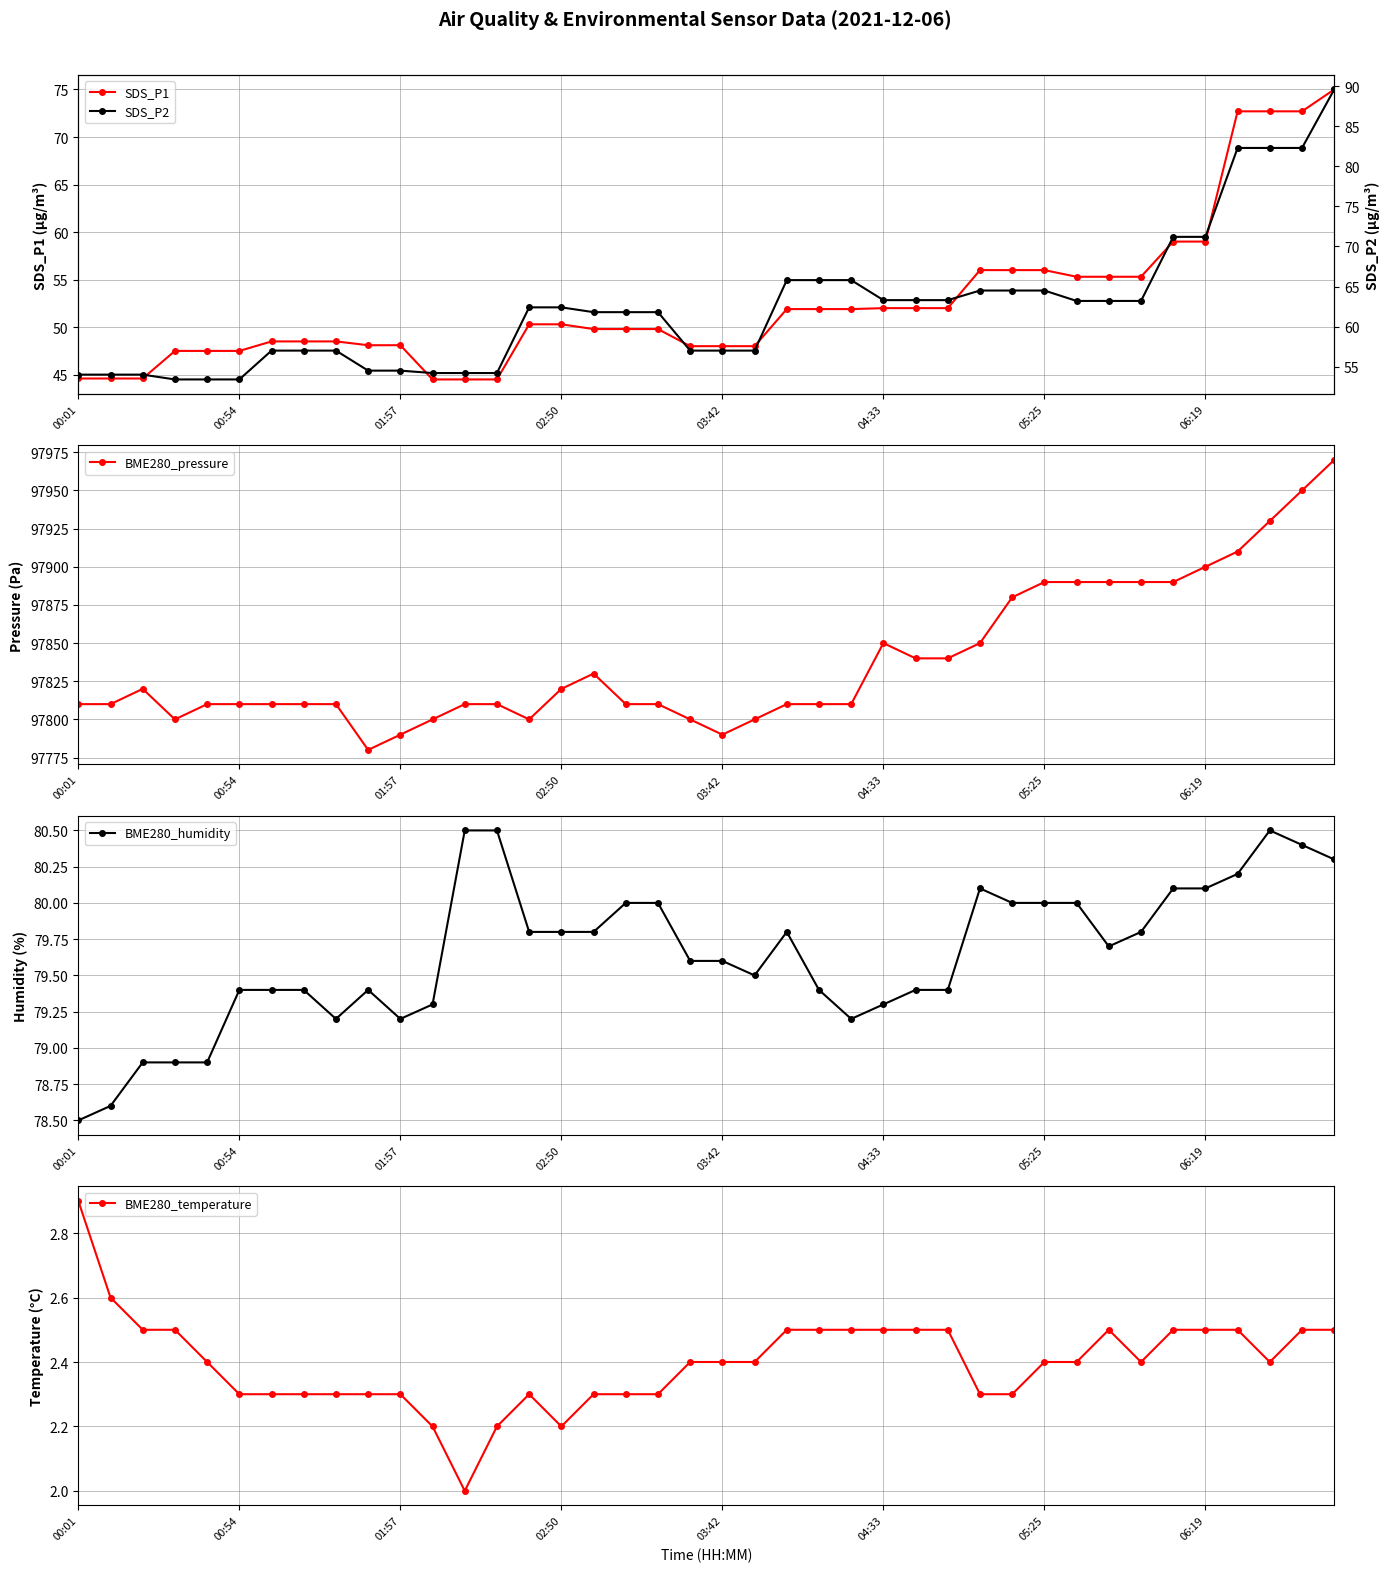

What is the difference between the BME280_temperature values at 33 and 38?

0.1